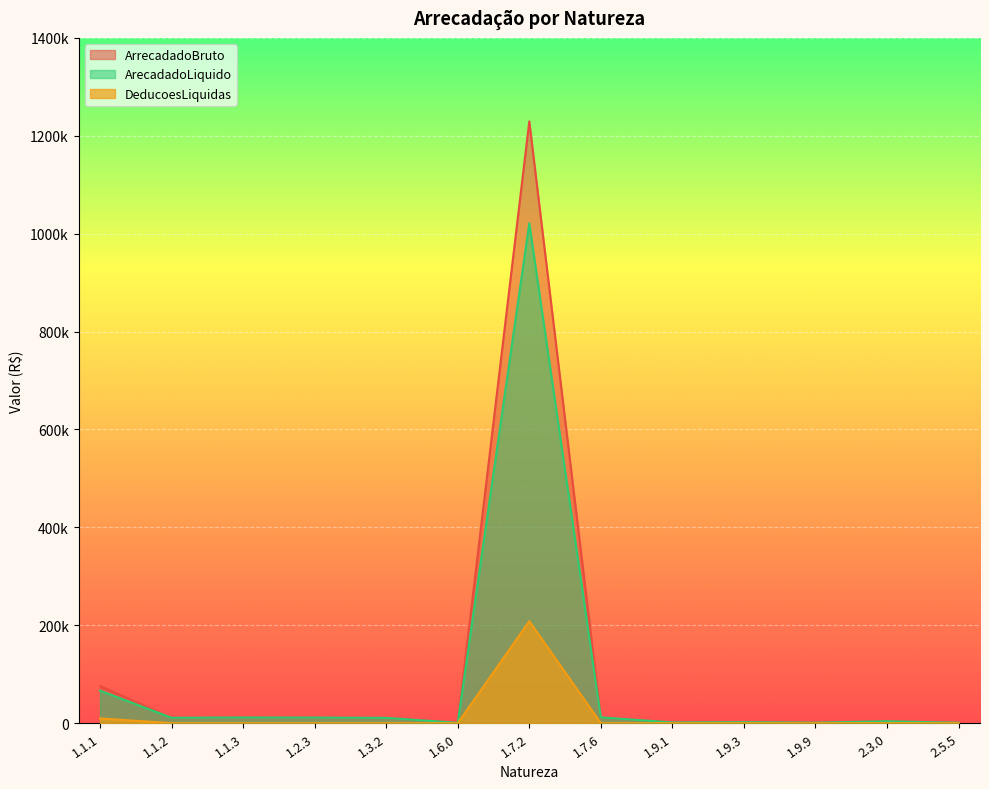

At which category is the sum across all series the highest?

1.7.2